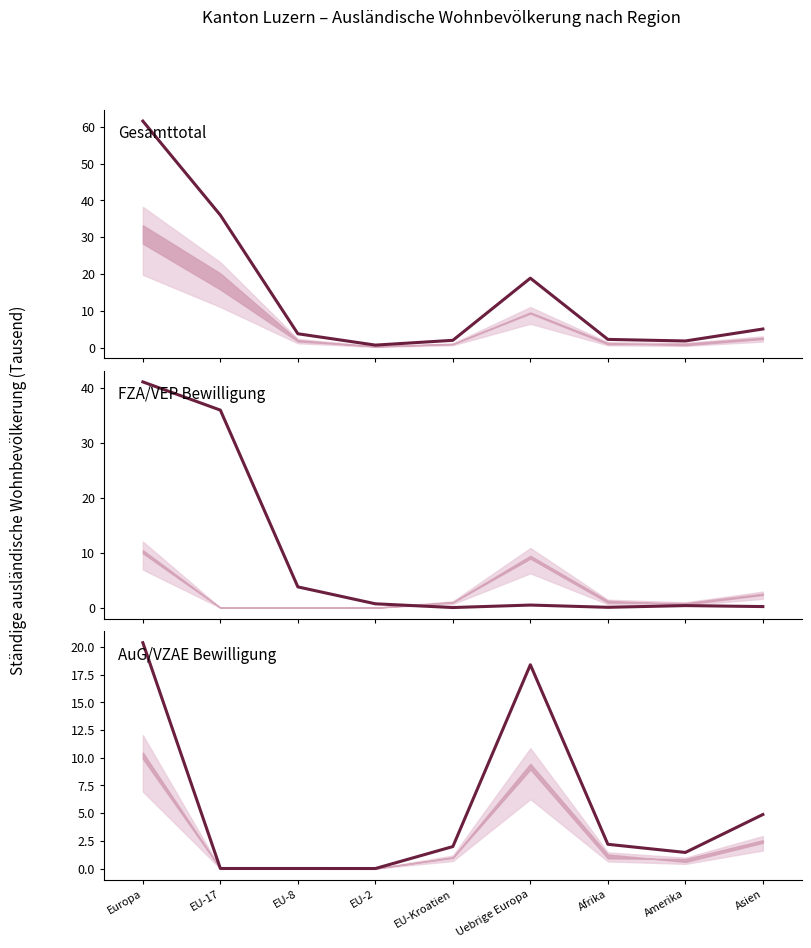

Reading left to right, list all the values displayed in this chart.

Gesamttotal: Europa=61.5	EU-17=36.0	EU-8=3.8	EU-2=0.7	EU-Kroatien=2.0	Uebrige Europa=18.9	Afrika=2.3	Amerika=1.8	Asien=5.1
FZA/VEP Bewilligung: Europa=41.1	EU-17=36.0	EU-8=3.8	EU-2=0.7	EU-Kroatien=0.0	Uebrige Europa=0.5	Afrika=0.1	Amerika=0.4	Asien=0.2
AuG/VZAE Bewilligung: Europa=20.4	EU-17=0.0	EU-8=0.0	EU-2=0.0	EU-Kroatien=2.0	Uebrige Europa=18.4	Afrika=2.2	Amerika=1.5	Asien=4.9